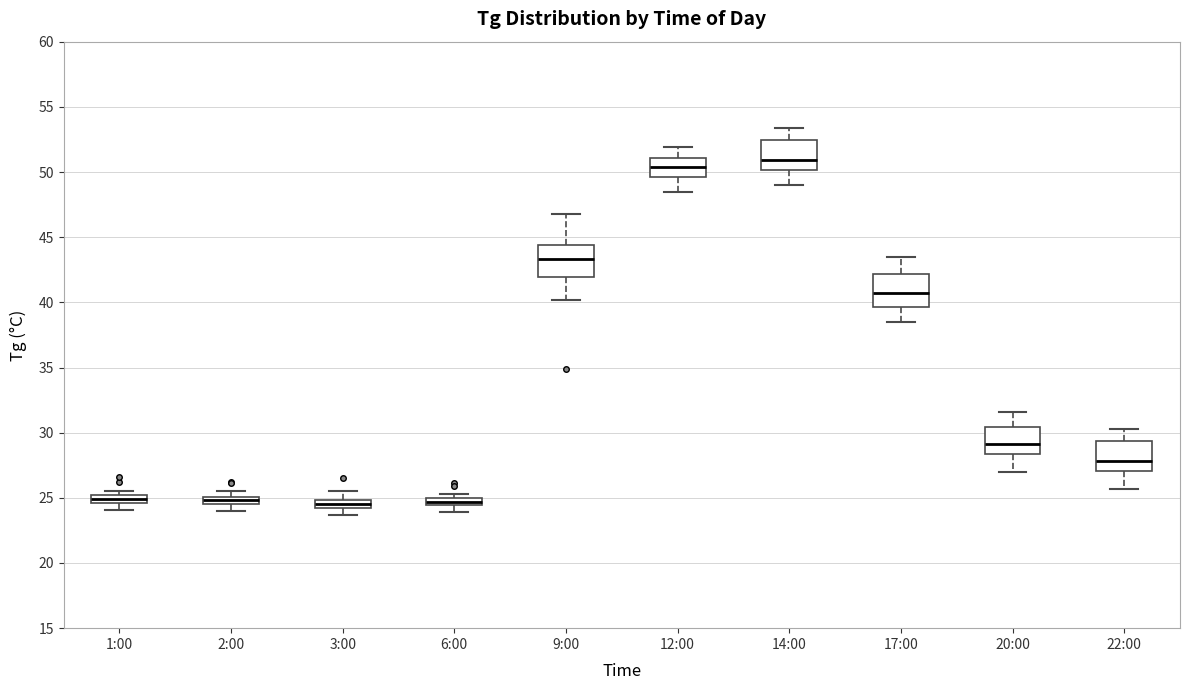

Where is the upper edge of the box for 1:00 on the y-axis? The values are not printed on the chart, so give them approximately, as read against the axis.

25.0